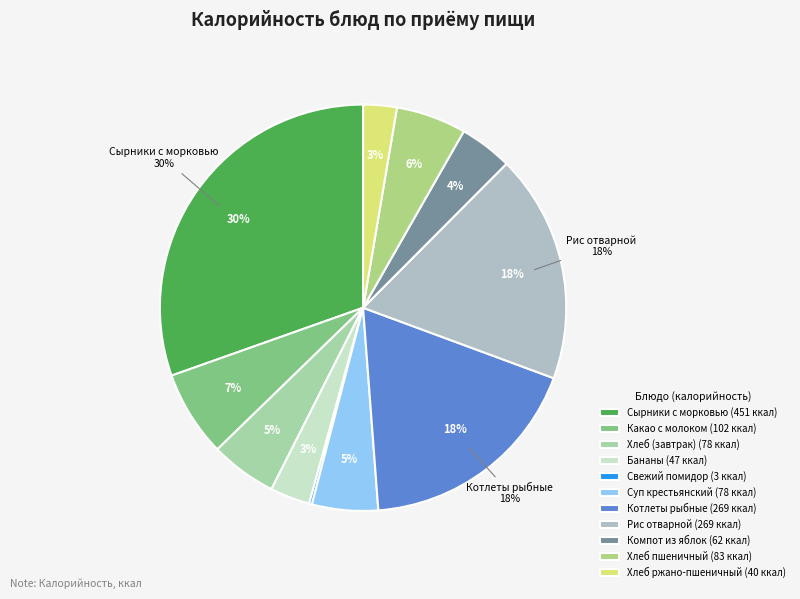

How many slices are in this pie chart?

11